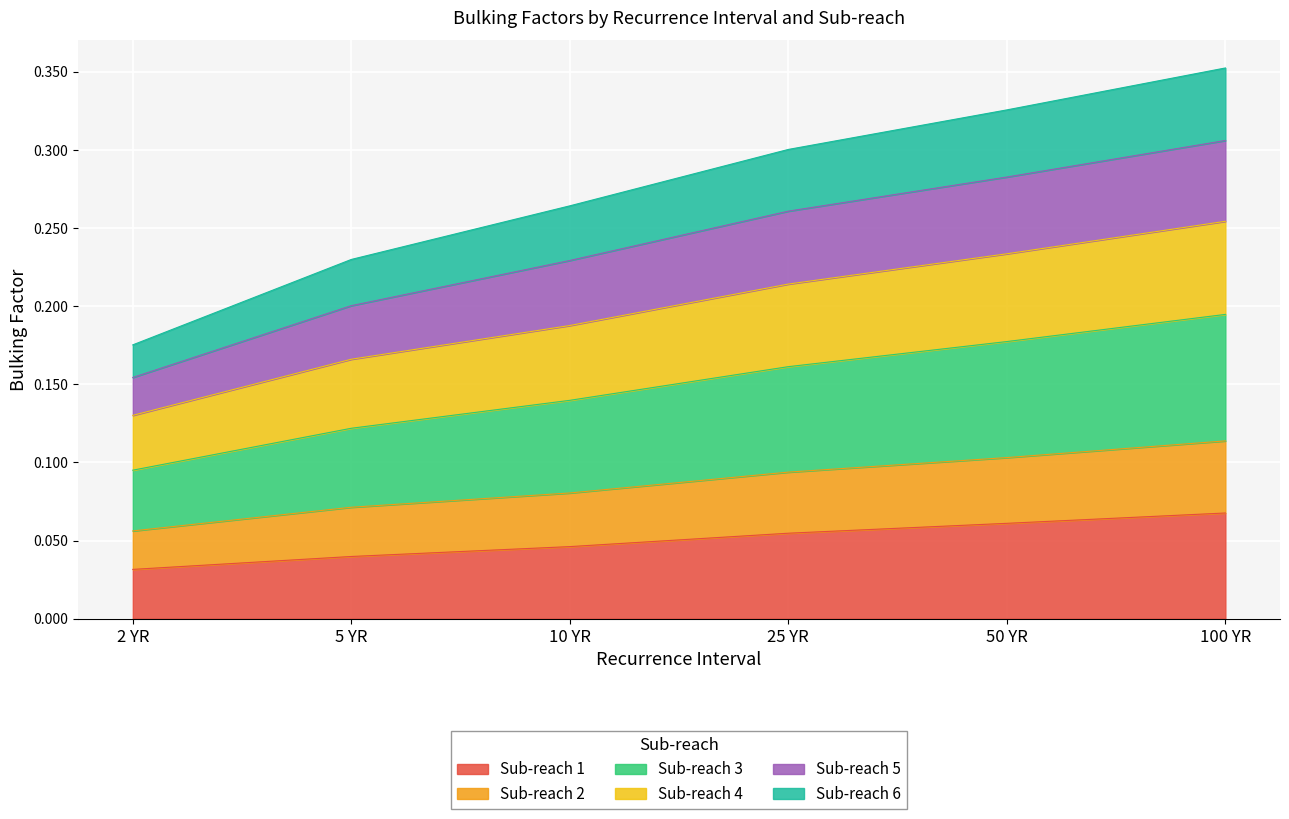

Which has a higher value, 5 YR or 10 YR?

10 YR